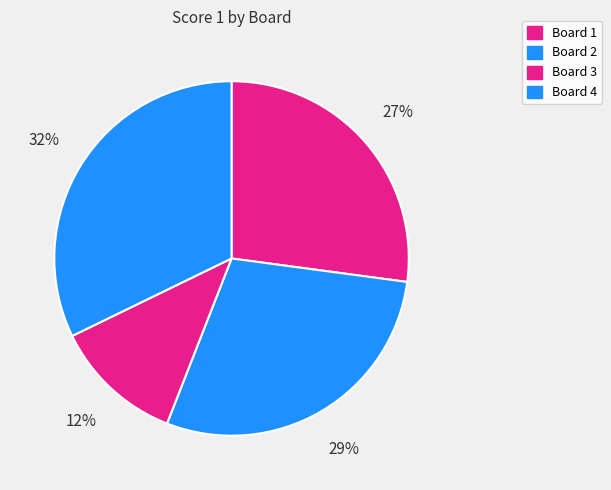

What is the ratio of the value at Board 4 to the value at Board 2?

1.1